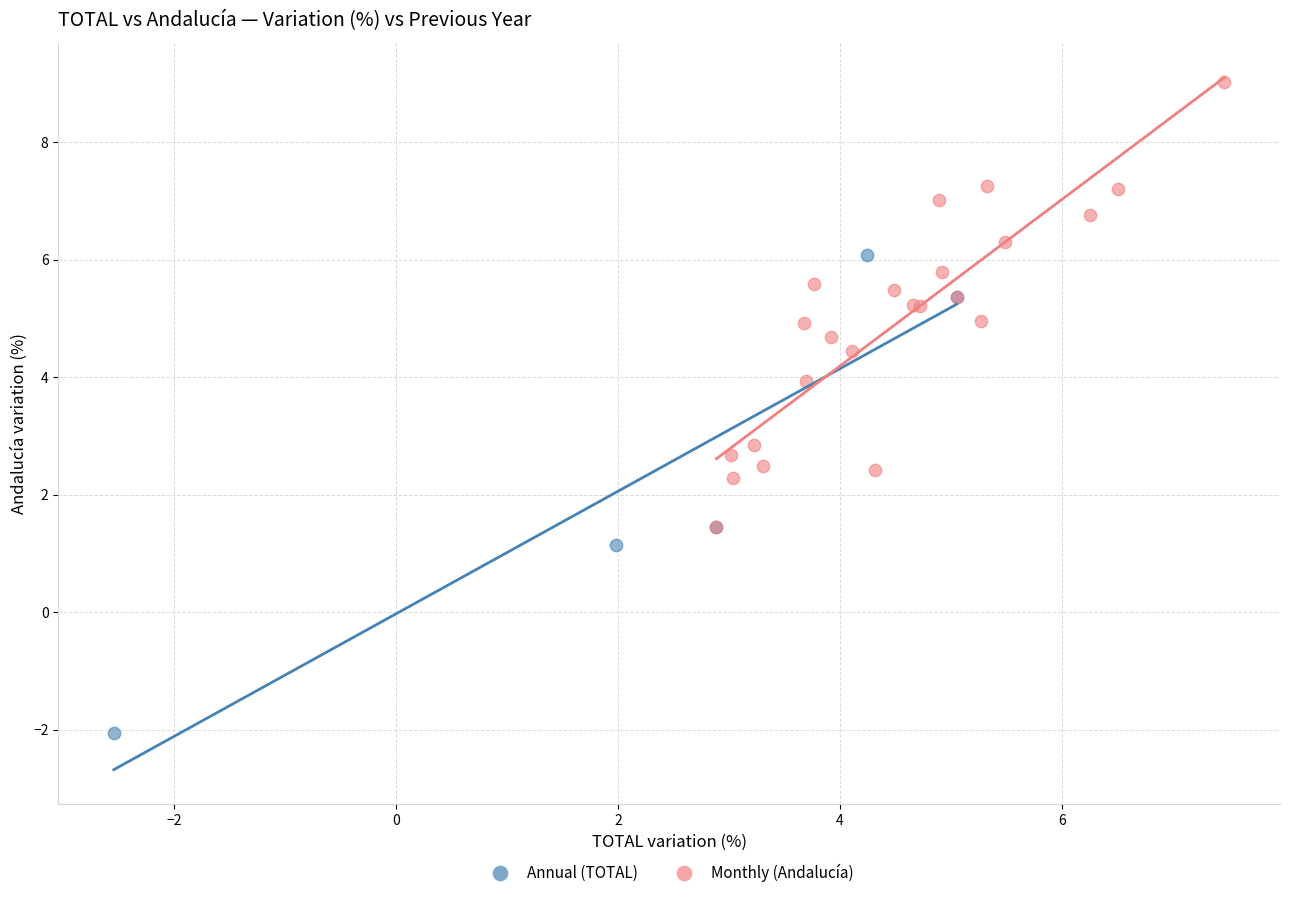

Which series reaches the minimum Y coordinate?

Annual (TOTAL)